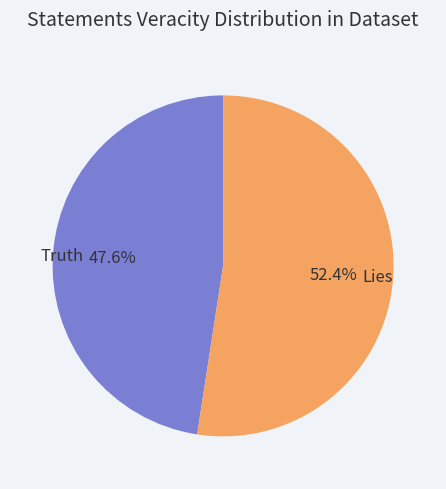

What portion of the pie excludes Lies?

47.6%